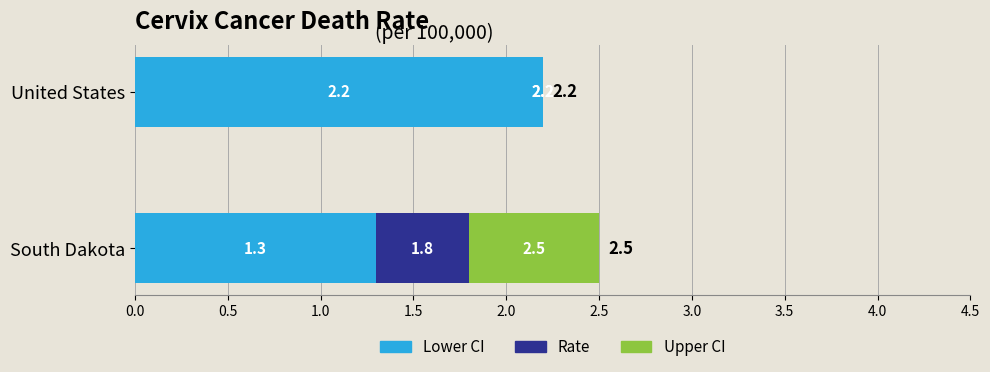

What is the sum of the Lower CI values at United States and South Dakota?

3.5